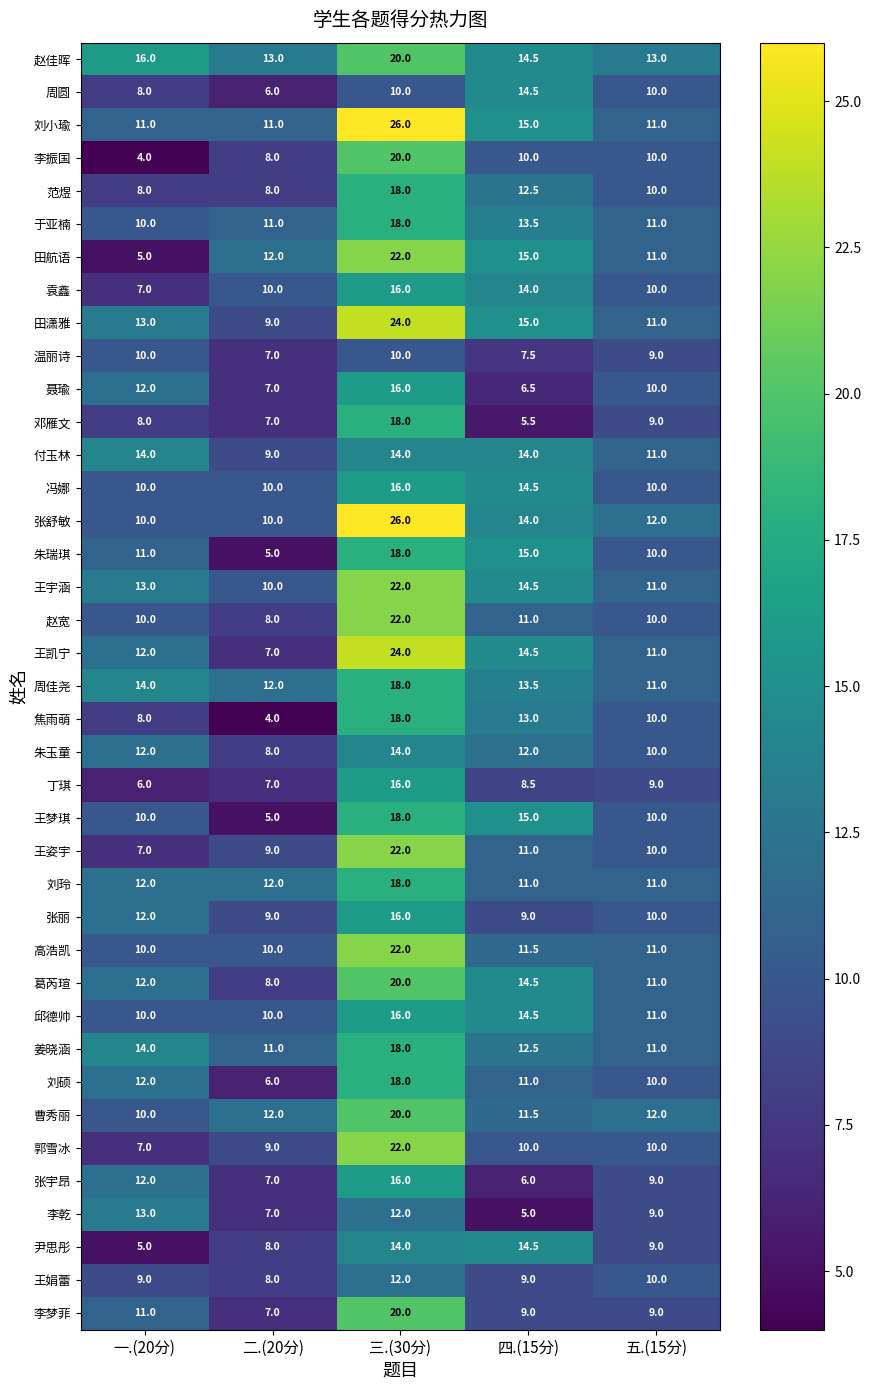

Rank the categories by 王宇涵 value from highest to lowest.

三.(30分), 四.(15分), 一.(20分), 五.(15分), 二.(20分)